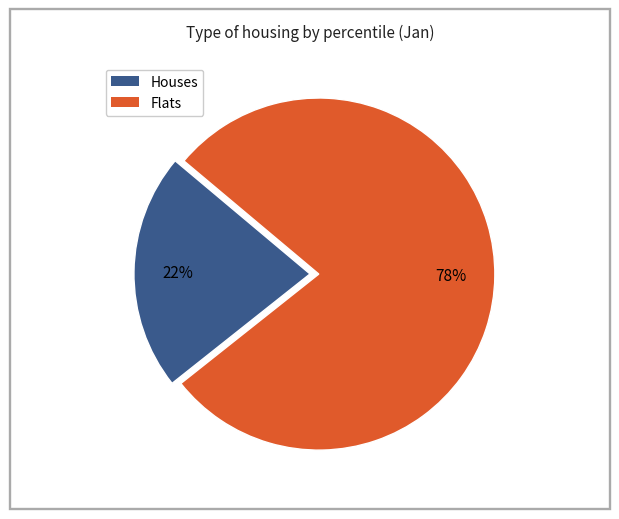

Count the number of slices in the pie.

2